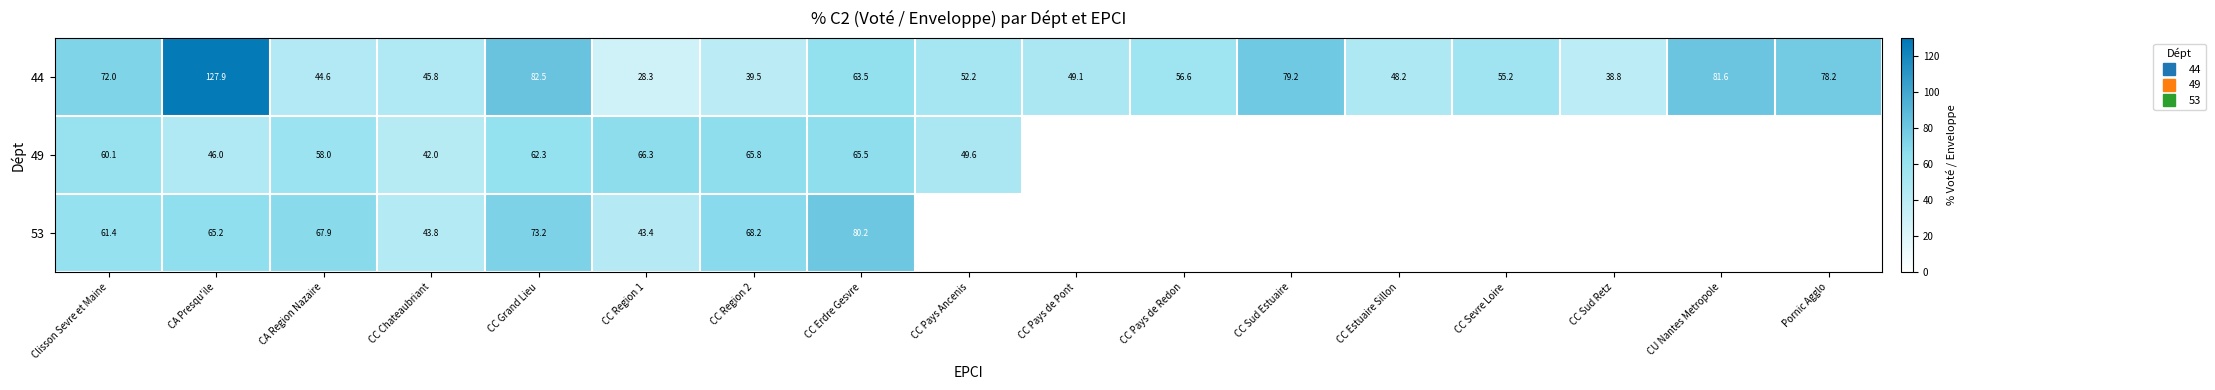

The 44 series shows 72.0 at Clisson Sevre et Maine. True or false?

True